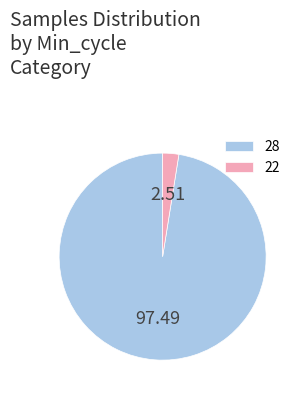

Approximately how many times larger is the value at 28 compared to 22?

38.8